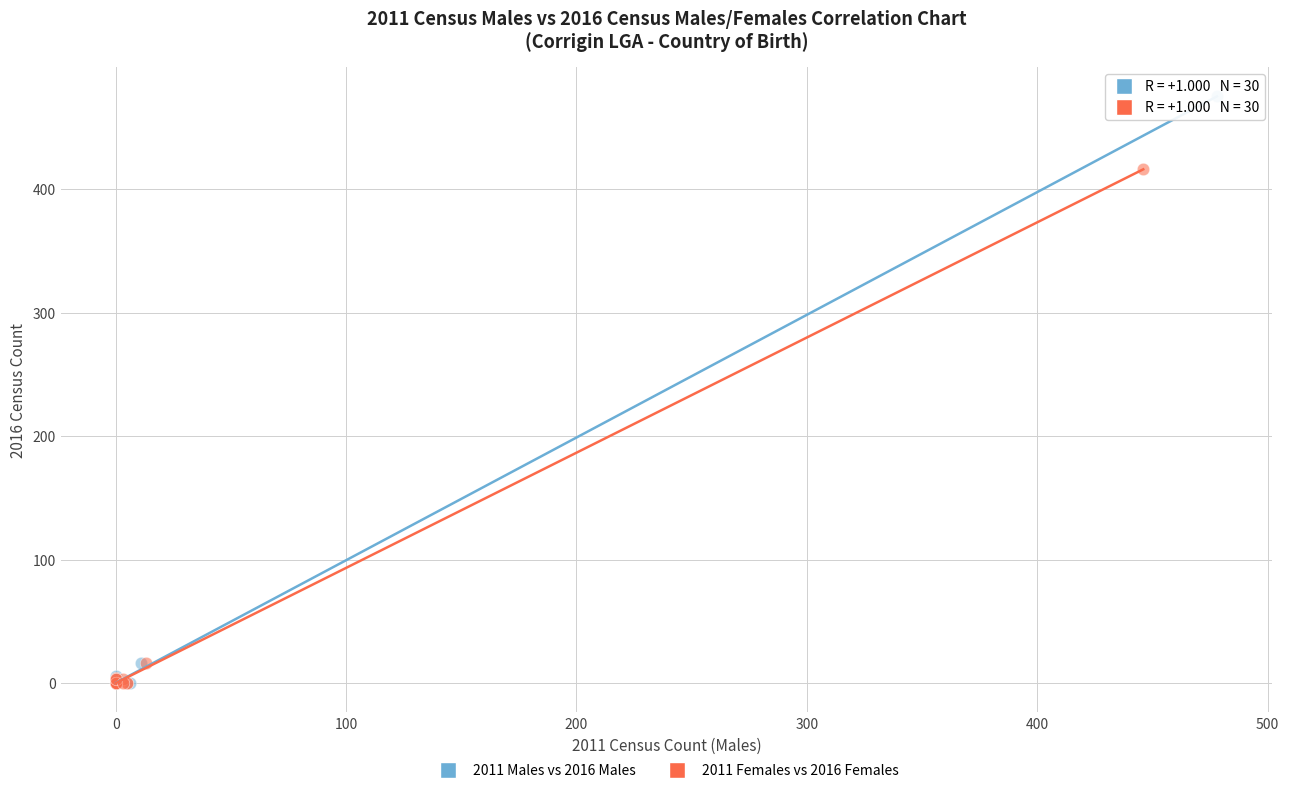

Which series has the largest Y range (max minus min)?

2011 Males vs 2016 Males